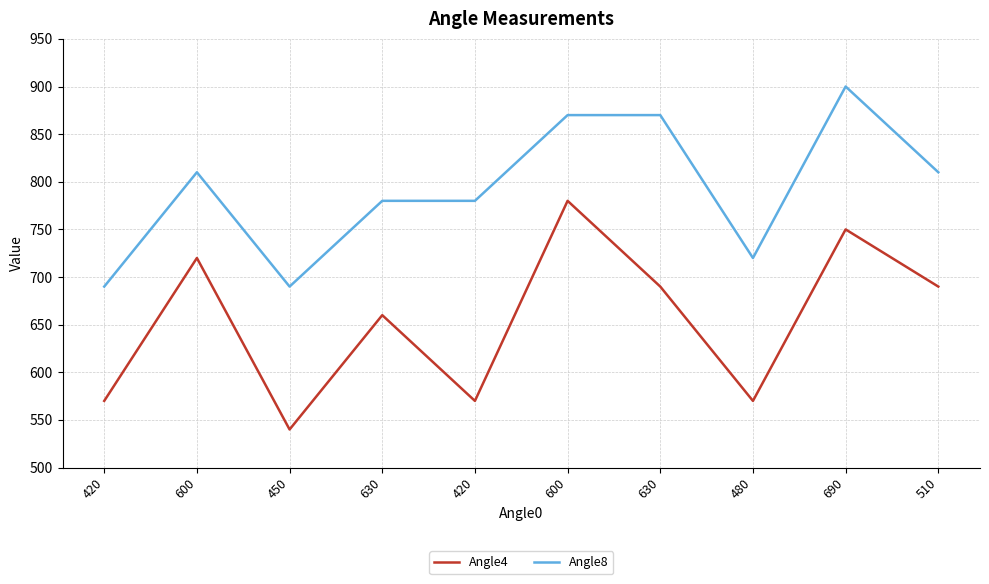

What are all the series names shown in the legend?

Angle4, Angle8